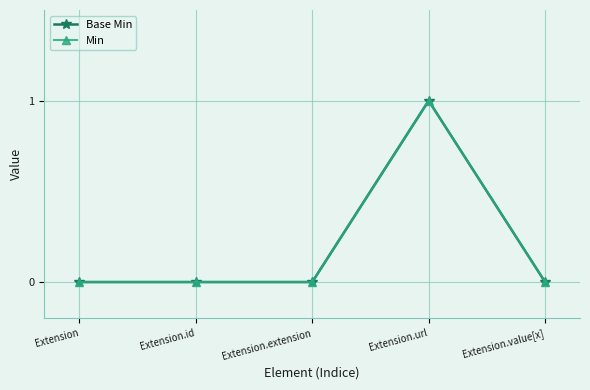

Which series has the largest total across all categories?

Base Min